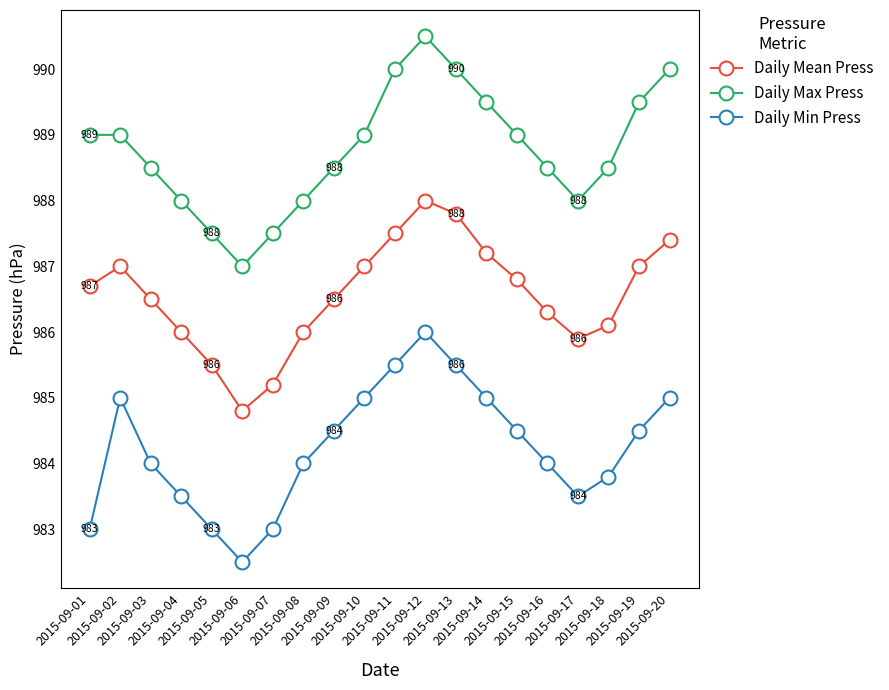

True or false: Daily Mean Press and Daily Min Press cross at least once.

False